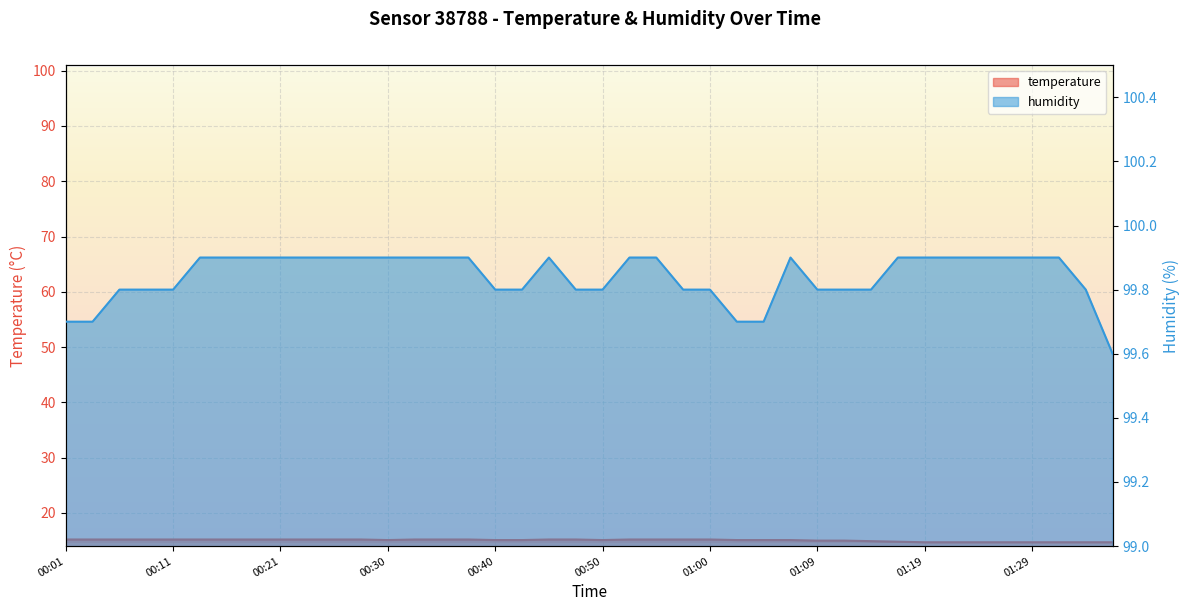

What is the label of the 2nd point from the right?

01:34